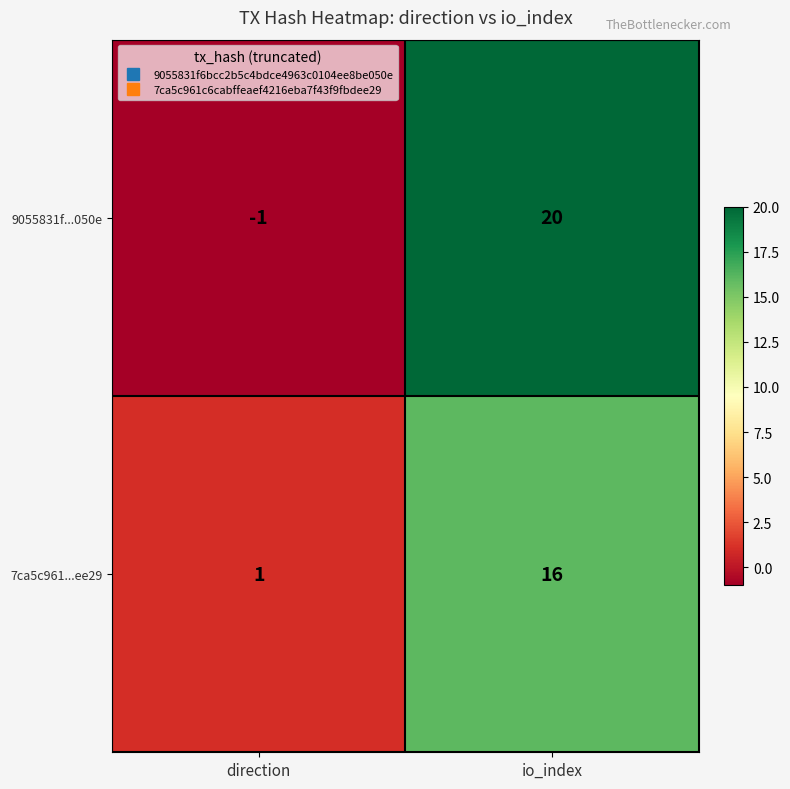

Count the number of data series in this chart.

2